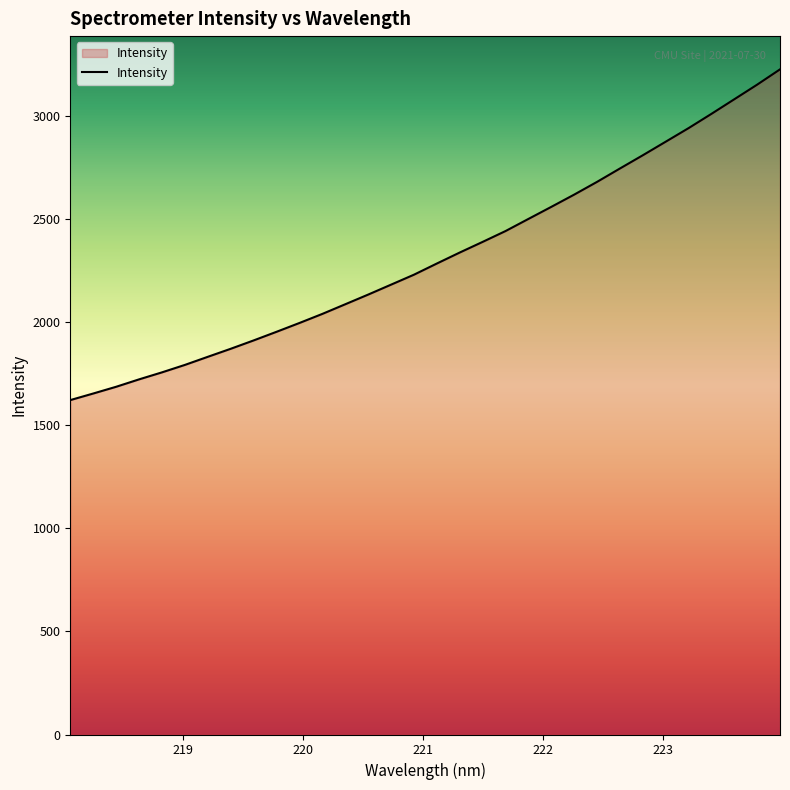

What is the difference between the maximum and minimum values?

1604.6